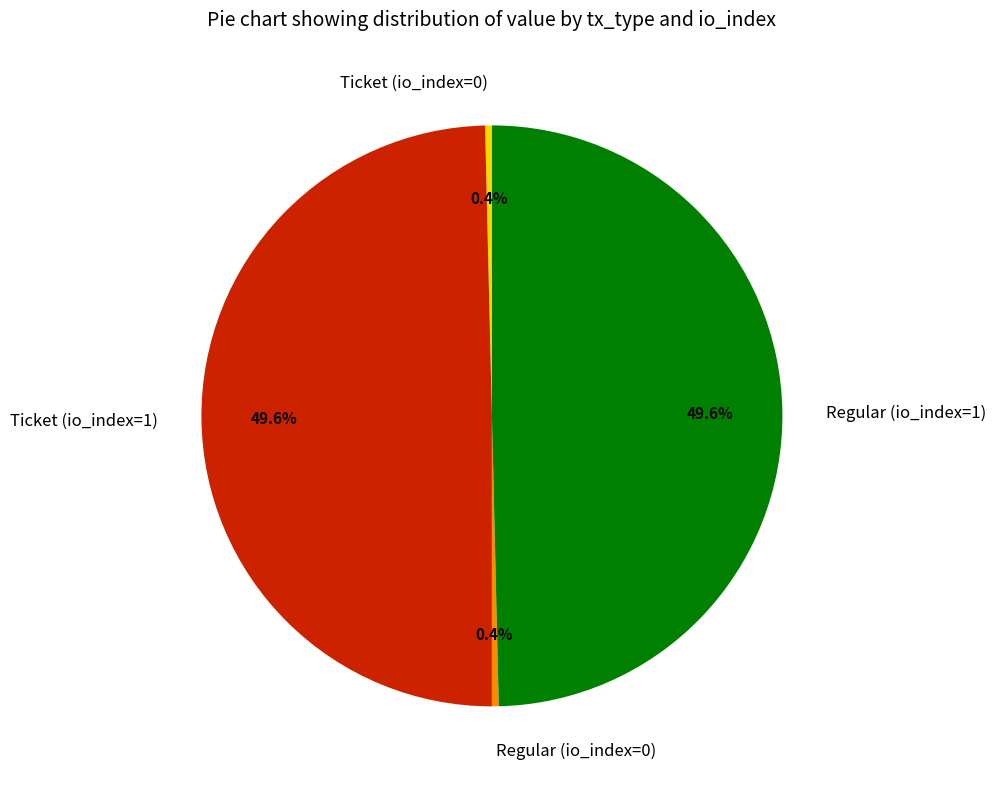

Is it true that Ticket (io_index=0) is 0% of the pie?

True